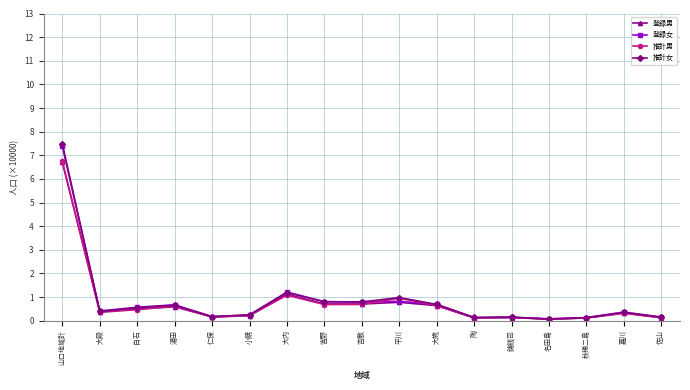

What is the label of the 14th point from the right?

湯田